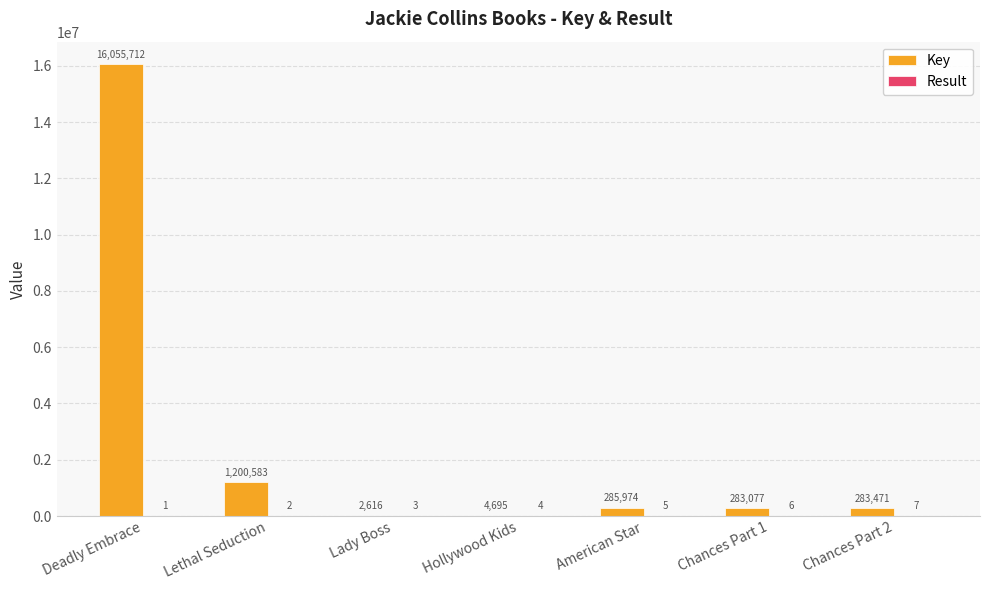

What is the sum of the Key values at Chances Part 2 and American Star?

569445